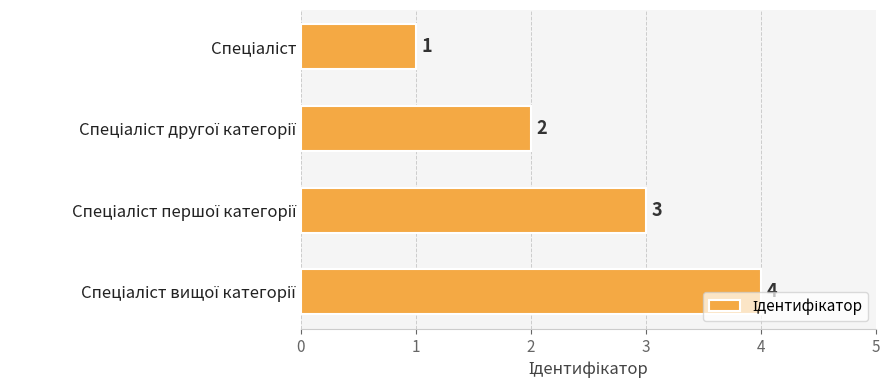

What is the value of the 3rd bar from the top?

3